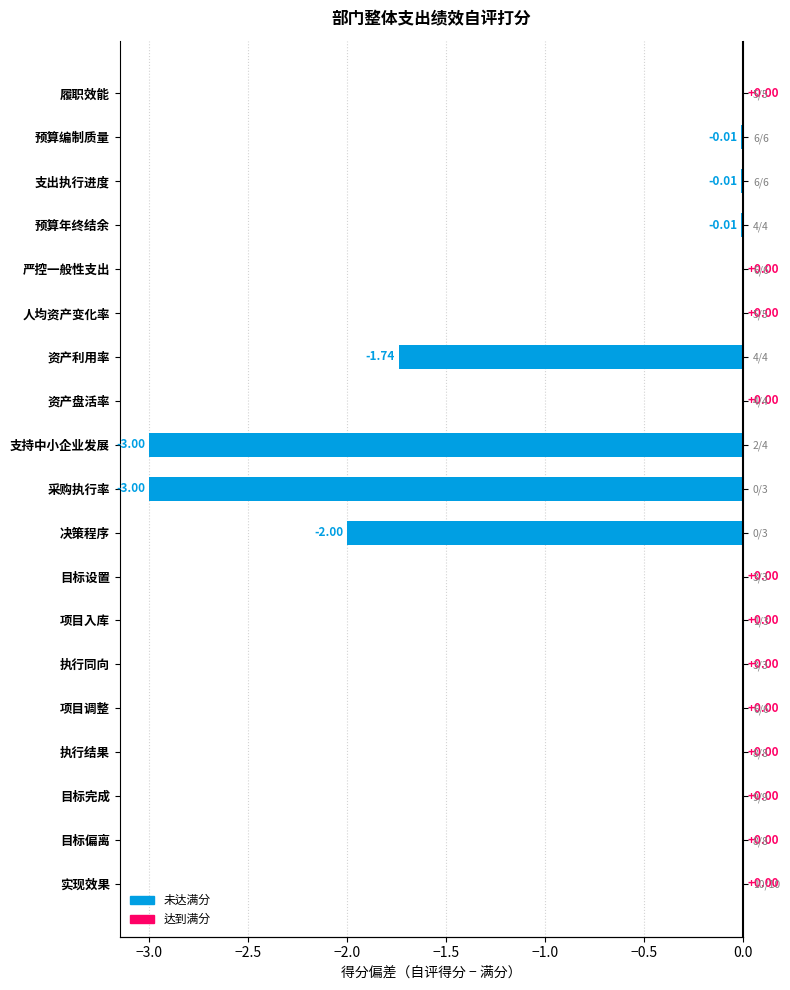

How many data points are less than 0?

7